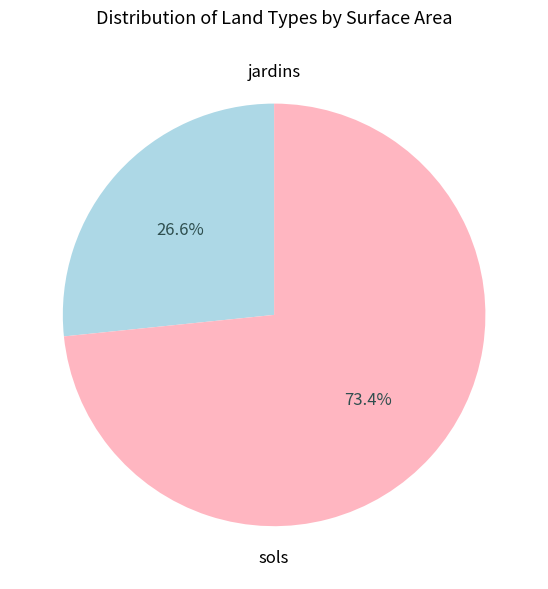

Does any single category account for the majority?

Yes